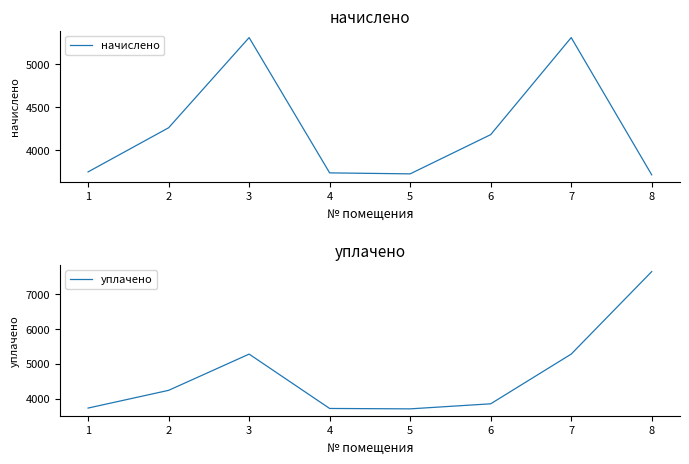

What is the approximate value of начислено at 7?

5306.8